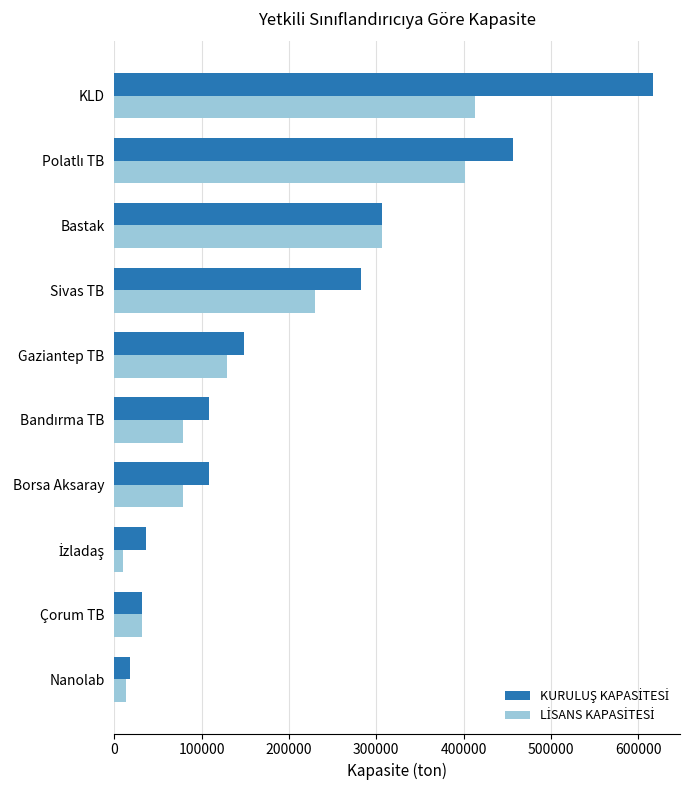

At which category is the sum across all series the highest?

KLD